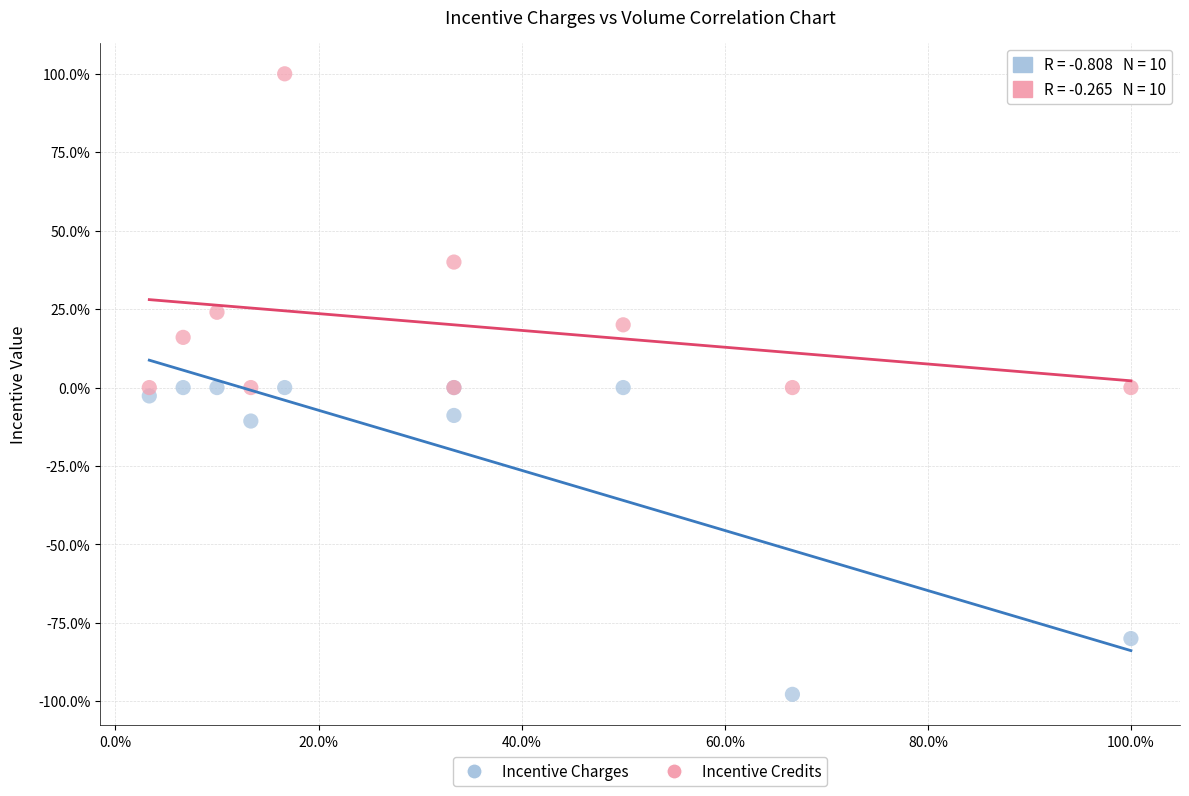

What are all the series names shown in the legend?

Incentive Charges, Incentive Credits